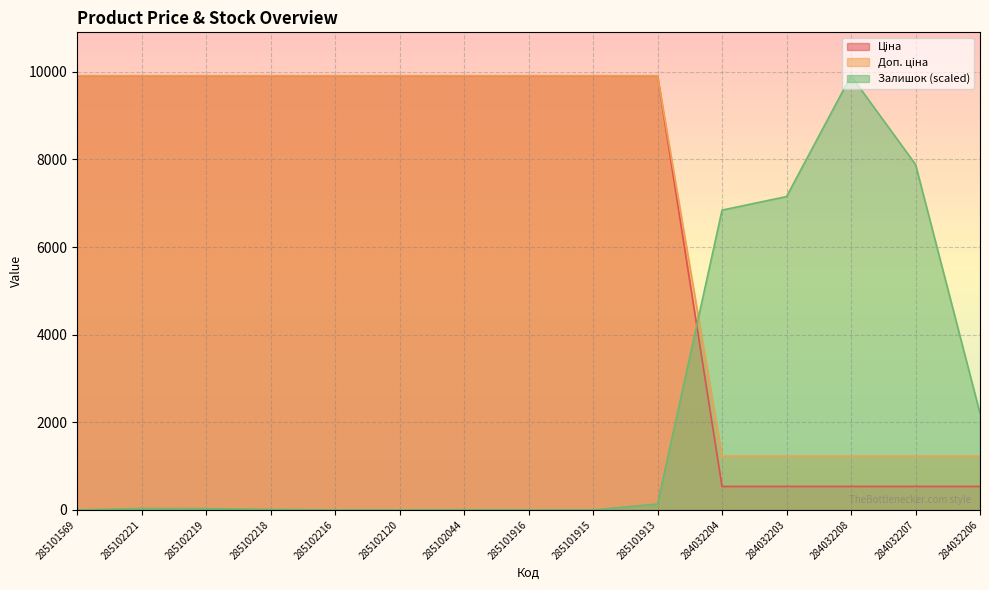

Which series has the largest total across all categories?

Доп. ціна